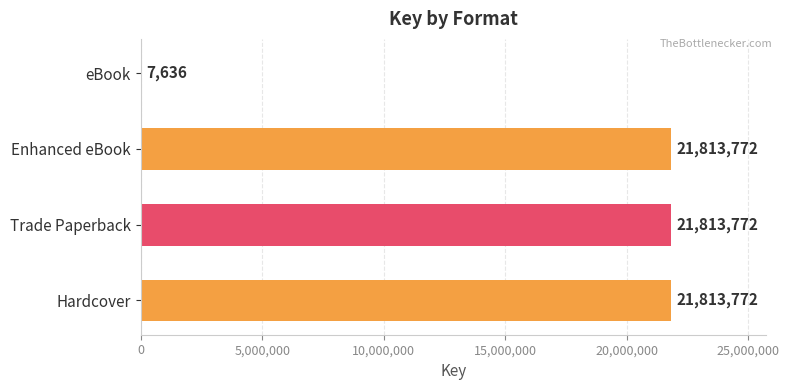

The chart shows a value of 12249424 at Hardcover. True or false?

False